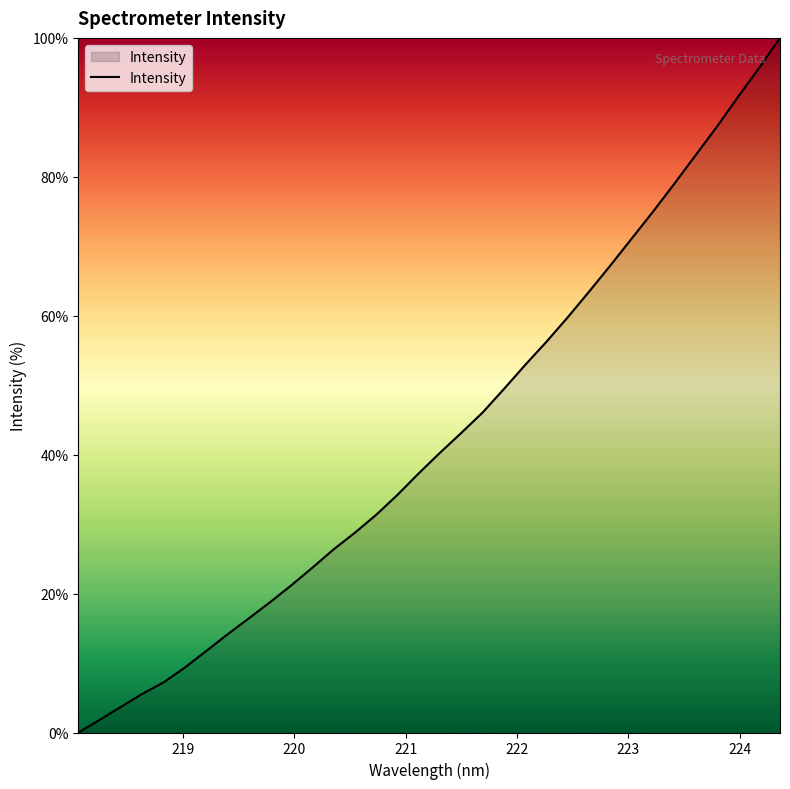

What is the maximum value shown in the chart?

100.0